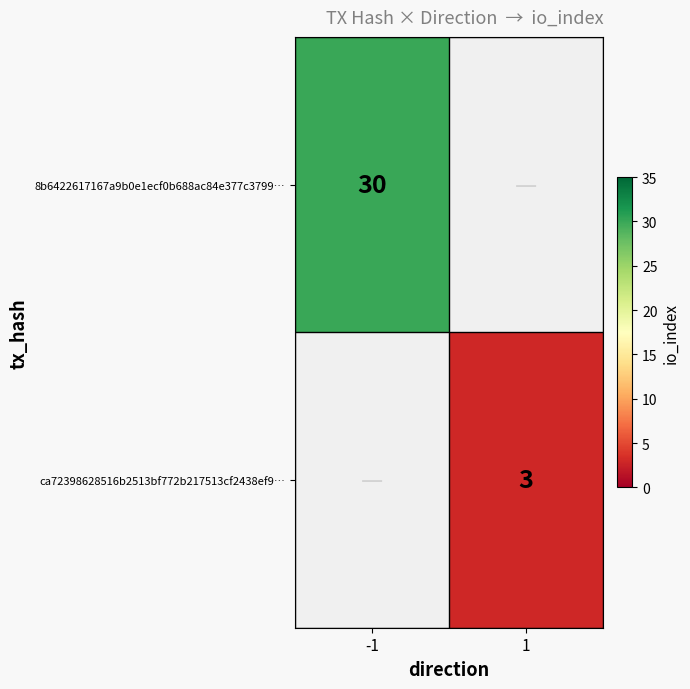

Is the value of 8b6422617167a9b0e1ecf0b688ac84e377c3799… at -1 greater than the value of ca72398628516b2513bf772b217513cf2438ef9… at 1?

Yes